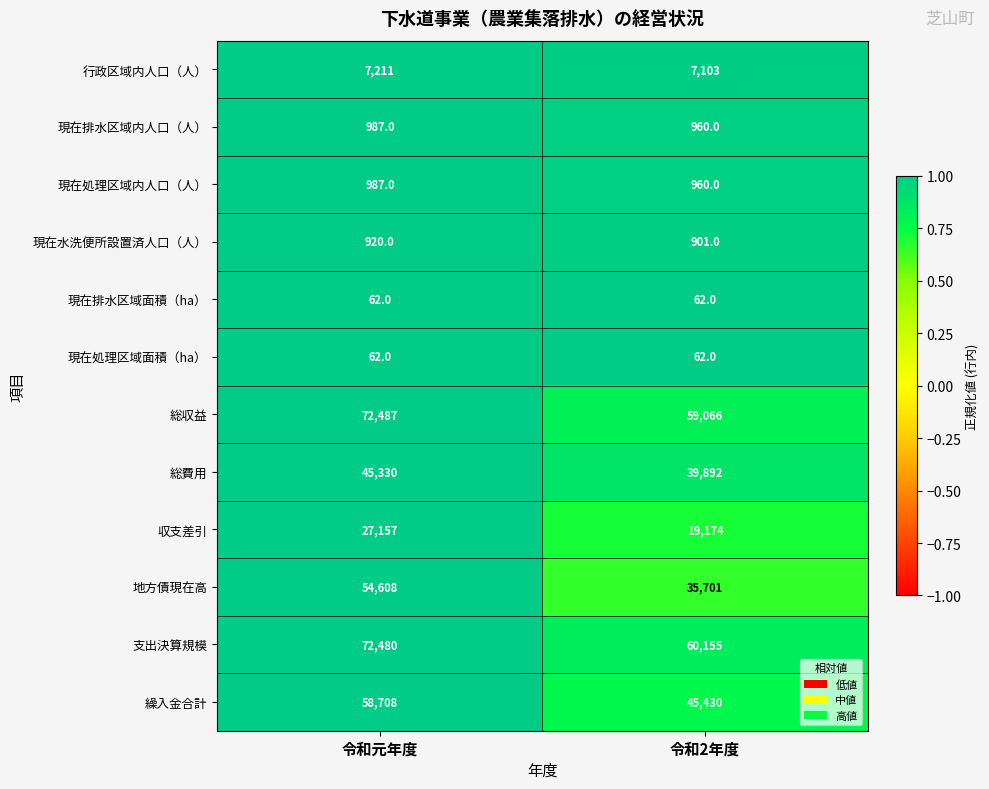

Reading left to right, list all the values displayed in this chart.

行政区域内人口（人）: 7211	7103
現在排水区域内人口（人）: 987	960
現在処理区域内人口（人）: 987	960
現在水洗便所設置済人口（人）: 920	901
現在排水区域面積（ha）: 62	62
現在処理区域面積（ha）: 62	62
総収益: 72487	59066
総費用: 45330	39892
収支差引: 27157	19174
地方債現在高: 54608	35701
支出決算規模: 72480	60155
繰入金合計: 58708	45430